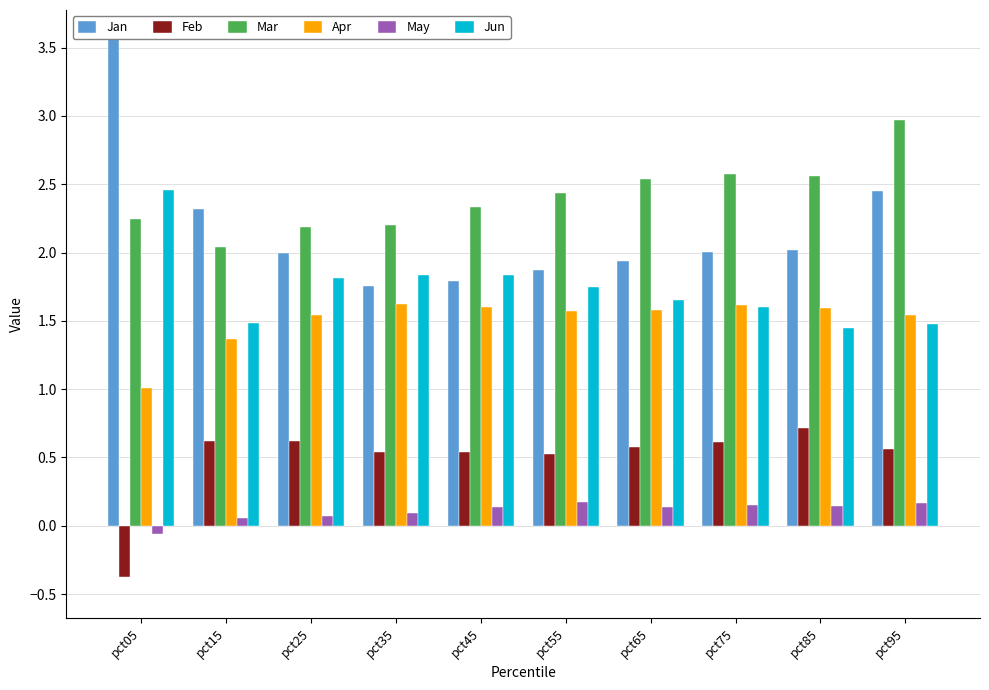

How many bars are there in each group?

6